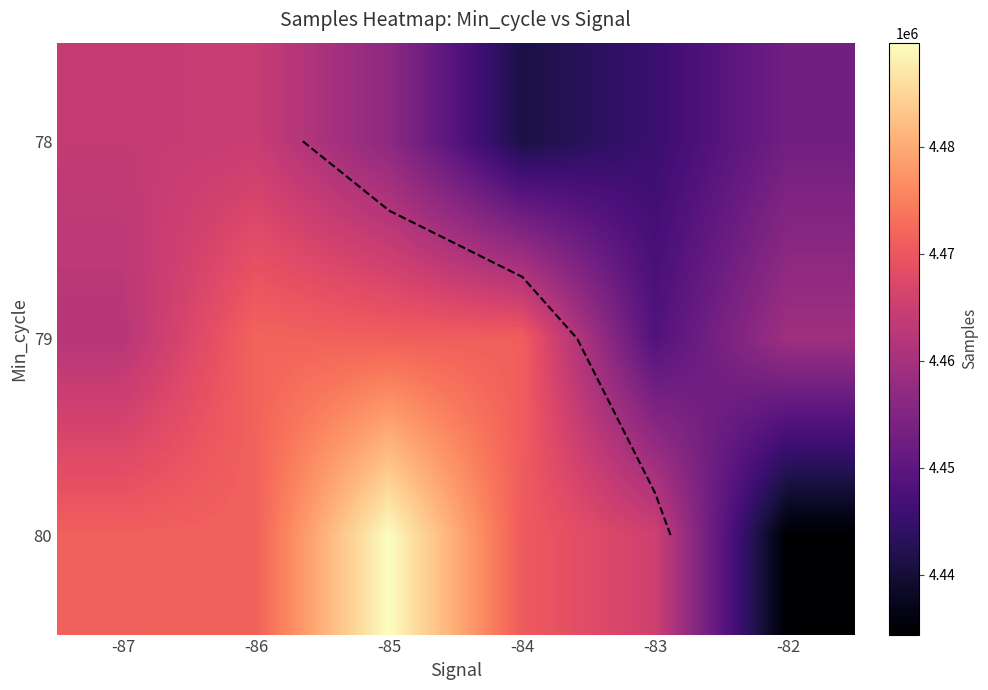

List the series in order of their overall mean, lowest first.

78, 79, 80